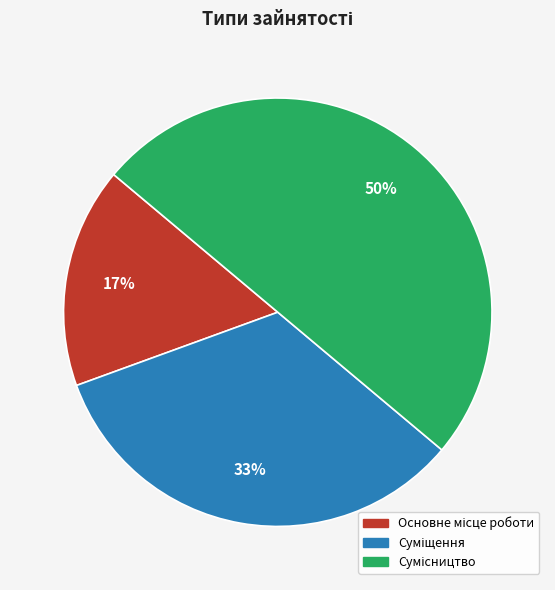

To the nearest percent, what is the difference between the largest and smallest slice percentages?

33%